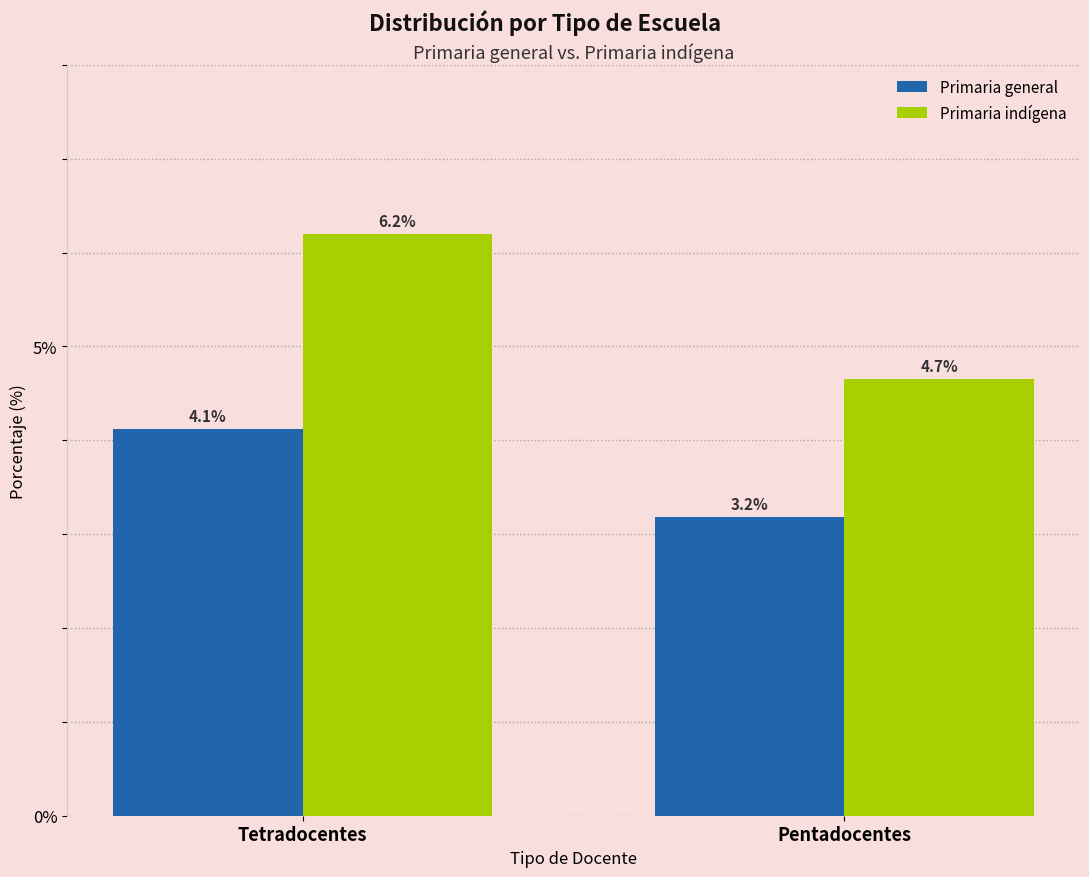

Reading right to left, extract all data points from this chart.

Primaria general: 3.2	4.1
Primaria indígena: 4.7	6.2